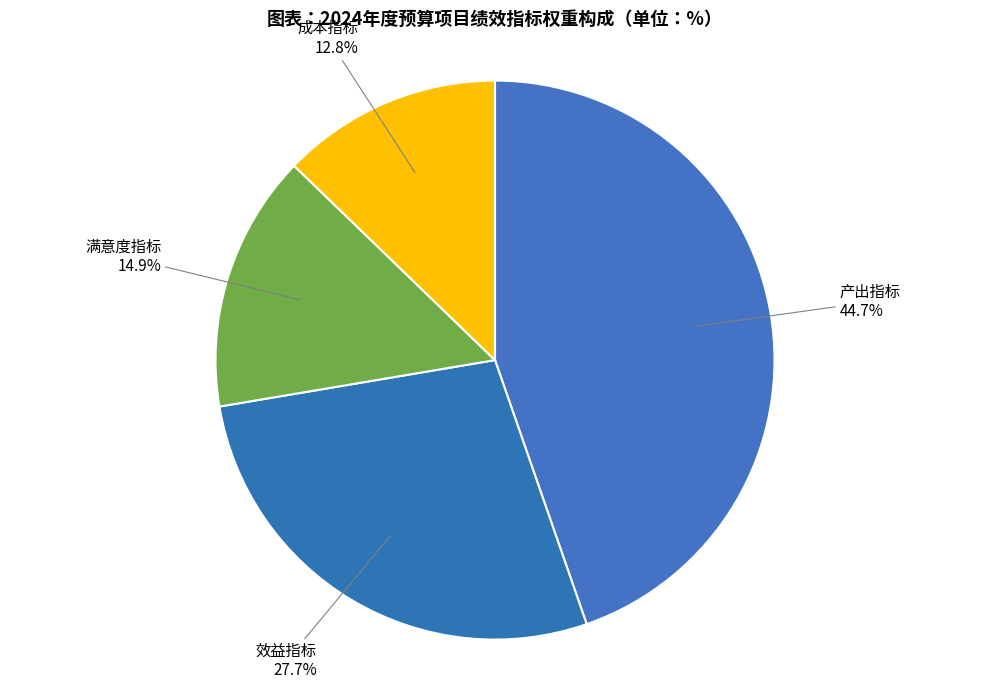

Rank the categories by value from highest to lowest.

产出指标, 效益指标, 满意度指标, 成本指标